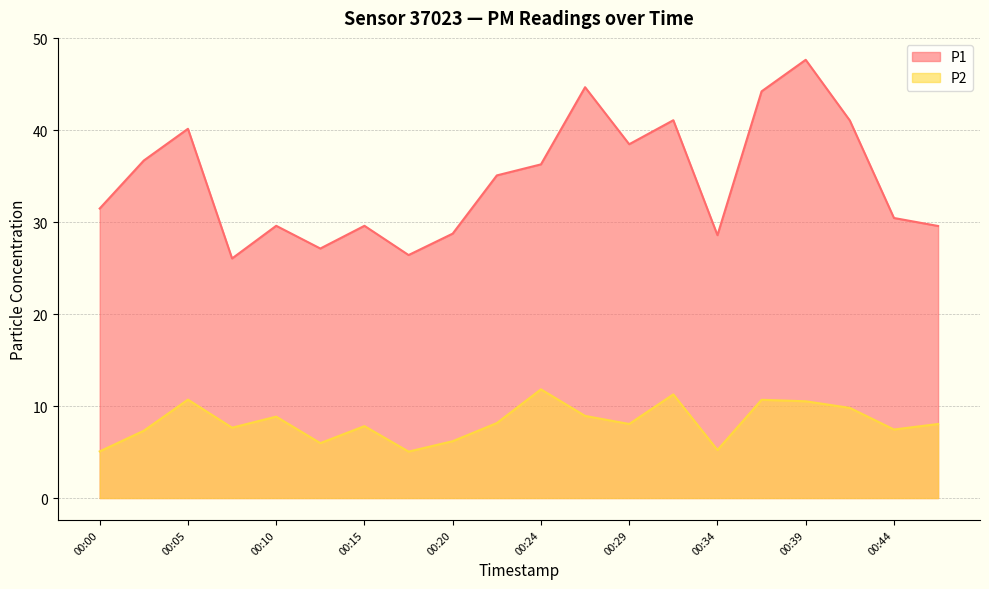

True or false: P1 and P2 cross at least once.

False